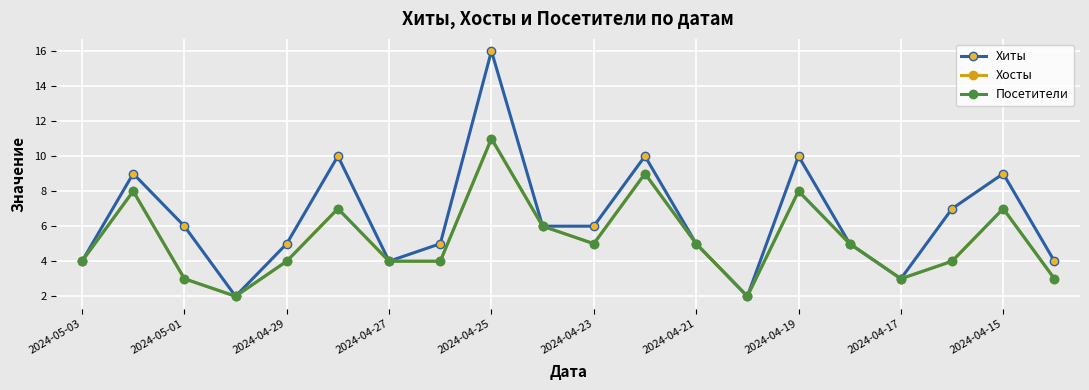

What is the average value of the Хосты series?

5